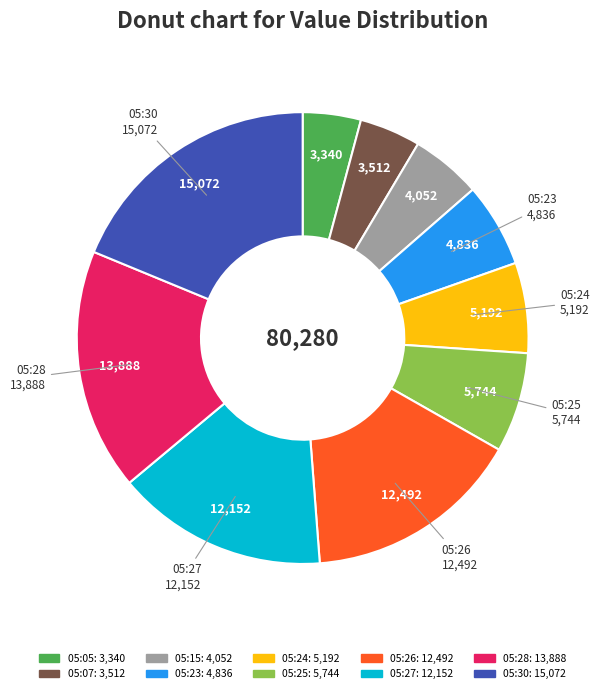

Does any single category account for the majority?

No